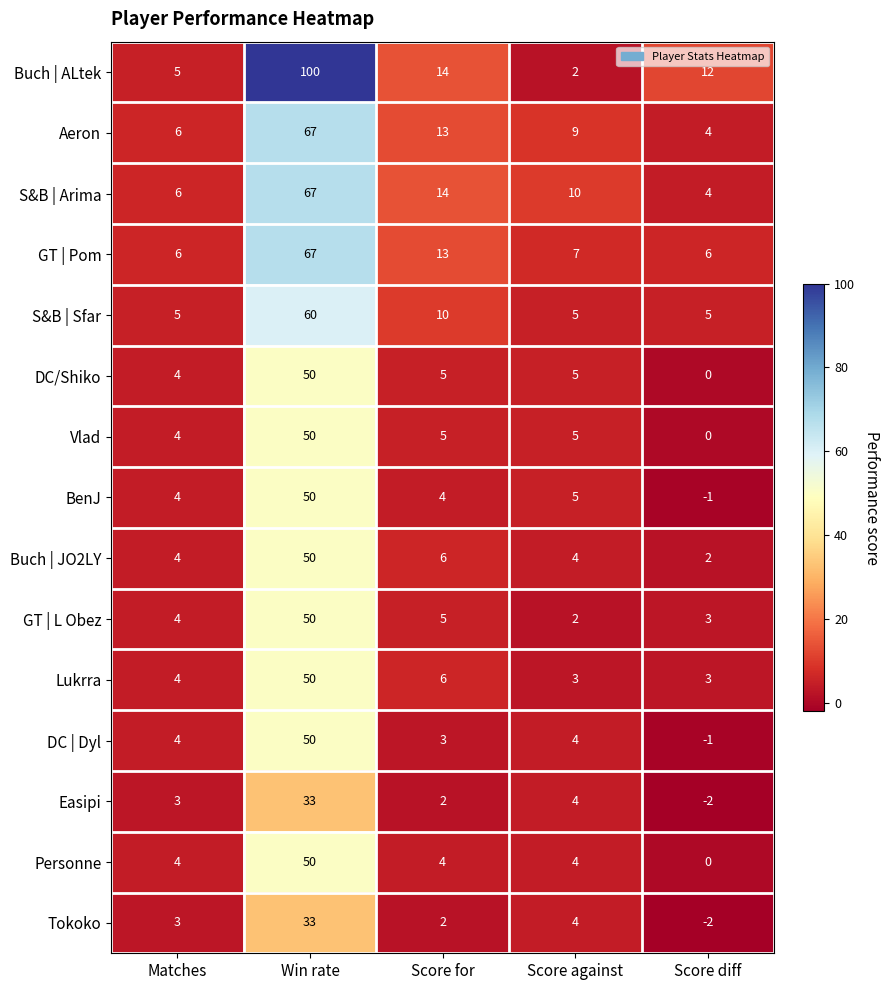

At which label does DC/Shiko first exceed 5?

Win rate